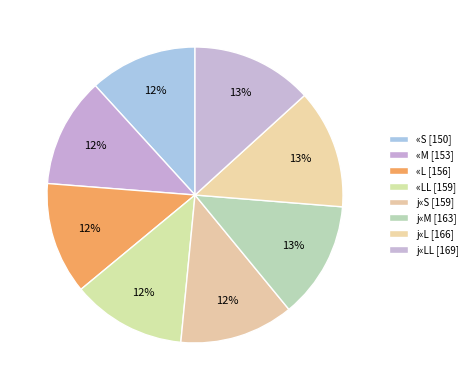

How many slices are in this pie chart?

8